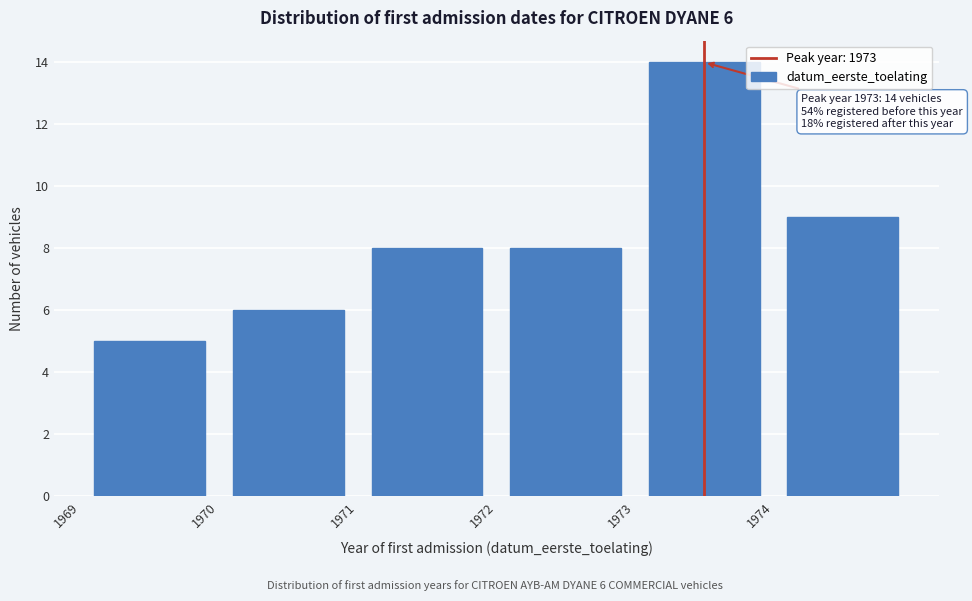

Over which range of the x-axis is the bar tallest?

1973 to 1974